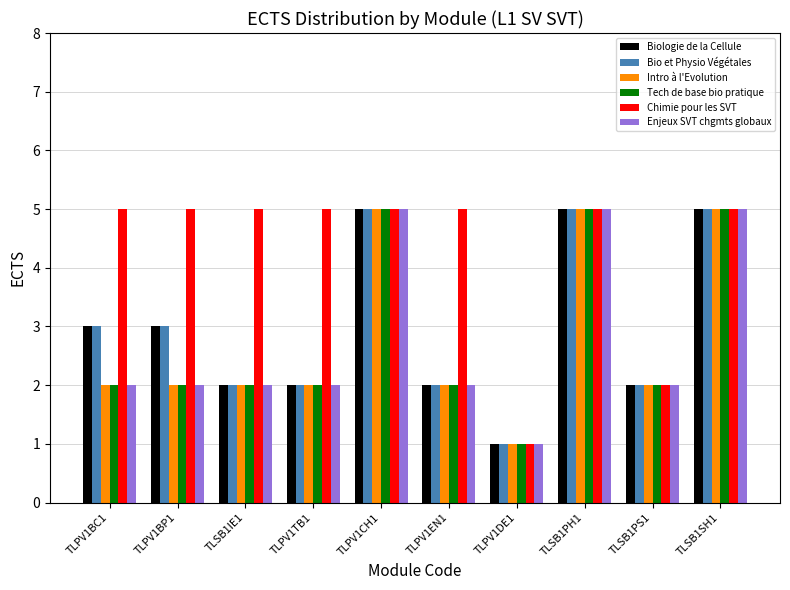

What is the total value across all series at TLPV1EN1?

15